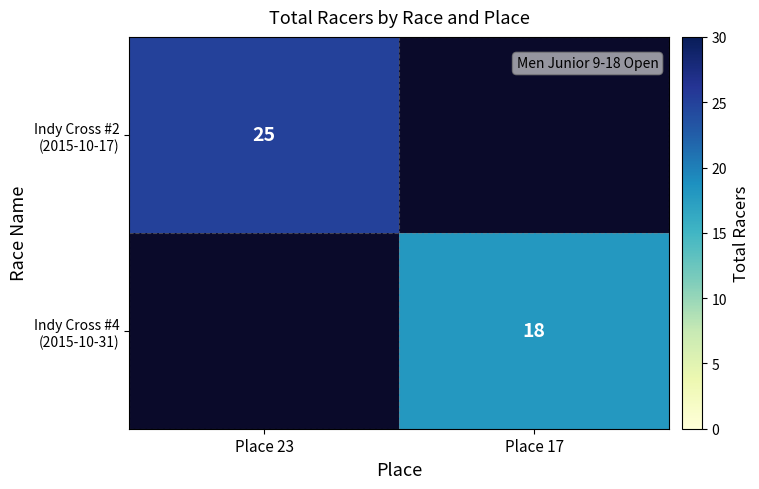

How many categories are shown in the chart?

2